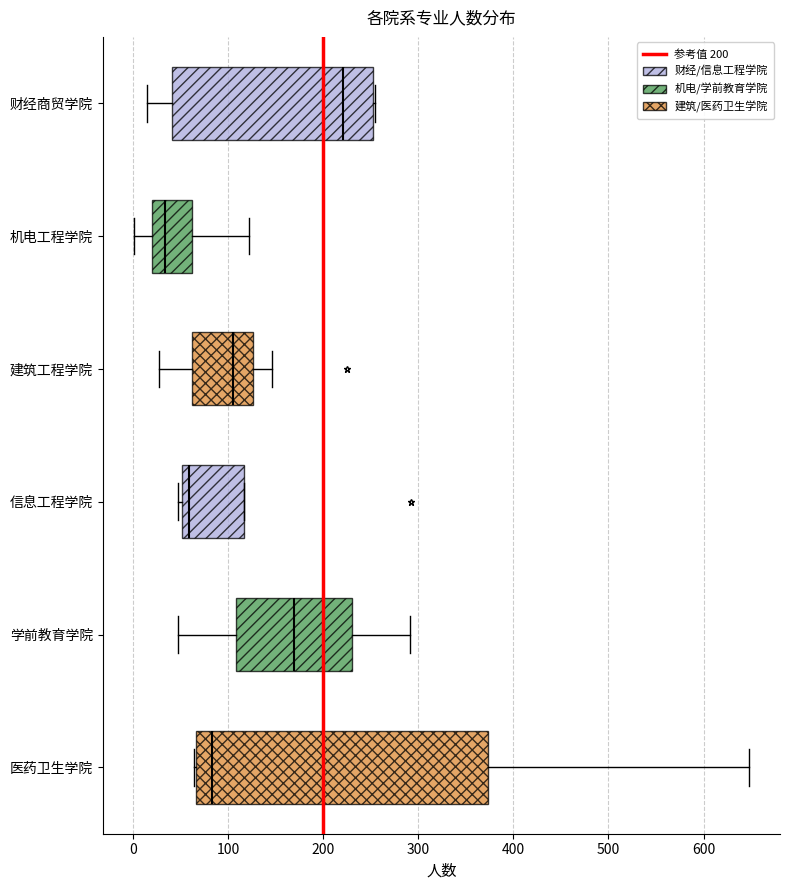

Which box has the furthest to the left median line?

机电工程学院